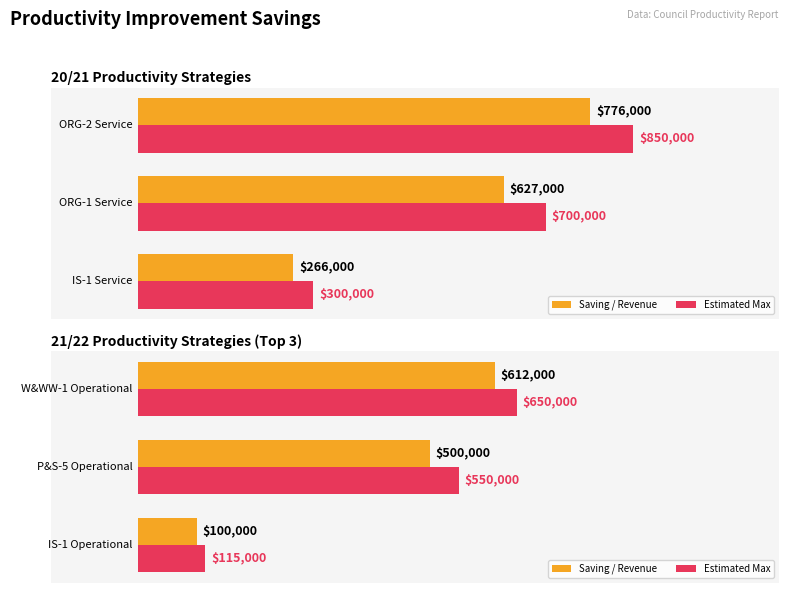

How many data points does each series have?

3